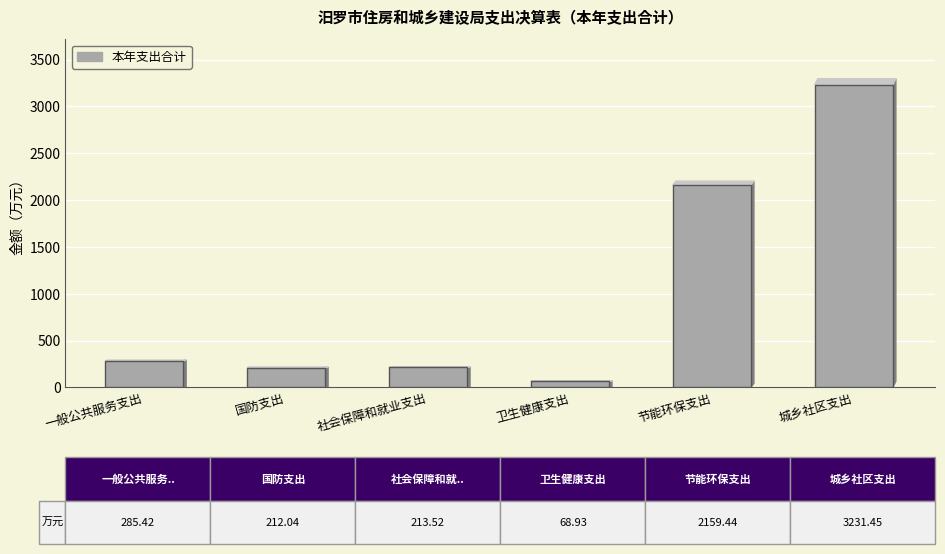

Is it true that the value at 城乡社区支出 is 3231.4?

True